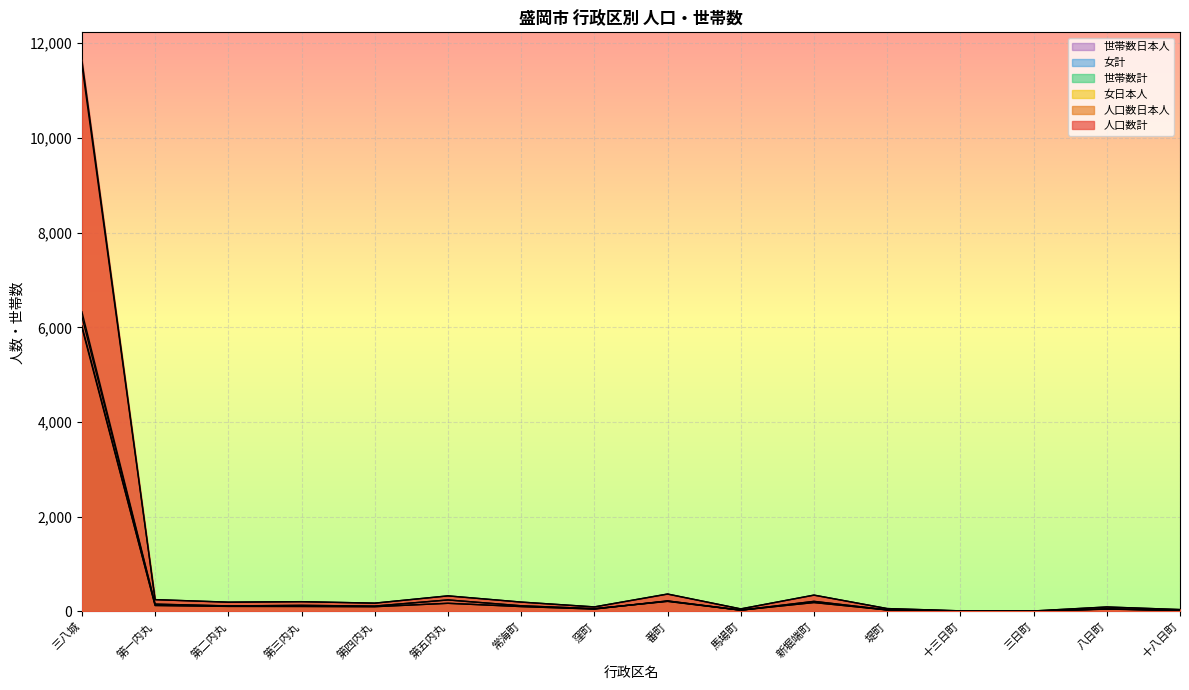

Reading left to right, list all the values displayed in this chart.

人口数計: 三八城=11645	第一内丸=251	第二内丸=198	第三内丸=208	第四内丸=177	第五内丸=330	常海町=199	窪町=97	番町=370	馬場町=55	新堀端町=347	堤町=62	十三日町=14	三日町=12	八日町=96	十八日町=41
人口数日本人: 三八城=11537	第一内丸=250	第二内丸=196	第三内丸=207	第四内丸=176	第五内丸=330	常海町=199	窪町=97	番町=367	馬場町=55	新堀端町=345	堤町=62	十三日町=14	三日町=11	八日町=95	十八日町=41
女日本人: 三八城=5994	第一内丸=127	第二内丸=107	第三内丸=106	第四内丸=101	第五内丸=173	常海町=104	窪町=52	番町=223	馬場町=29	新堀端町=188	堤町=33	十三日町=7	三日町=6	八日町=55	十八日町=22
世帯数計: 三八城=6328	第一内丸=156	第二内丸=119	第三内丸=130	第四内丸=115	第五内丸=244	常海町=121	窪町=60	番町=216	馬場町=28	新堀端町=215	堤町=35	十三日町=13	三日町=10	八日町=51	十八日町=25
女計: 三八城=6032	第一内丸=127	第二内丸=109	第三内丸=107	第四内丸=102	第五内丸=173	常海町=104	窪町=52	番町=224	馬場町=29	新堀端町=190	堤町=33	十三日町=7	三日町=7	八日町=56	十八日町=22
世帯数日本人: 三八城=6224	第一内丸=155	第二内丸=117	第三内丸=129	第四内丸=114	第五内丸=244	常海町=121	窪町=60	番町=213	馬場町=28	新堀端町=213	堤町=35	十三日町=13	三日町=9	八日町=50	十八日町=25